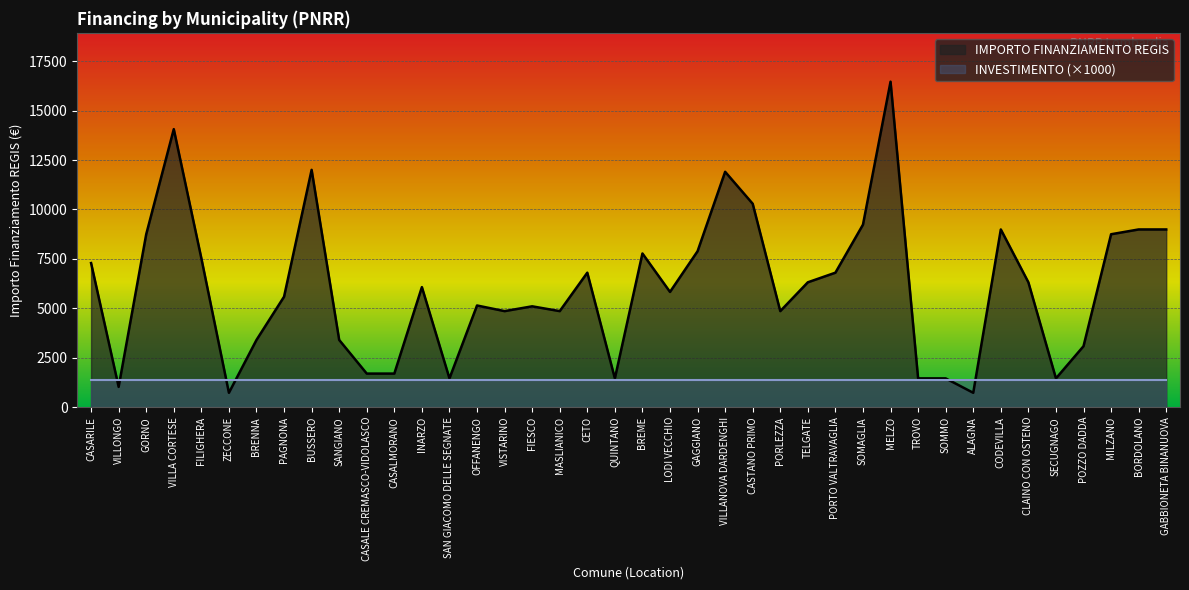

Reading left to right, list all the values displayed in this chart.

CASARILE=7290	VILLONGO=1029	GORNO=8748	VILLA CORTESE=14063	FILIGHERA=7533	ZECCONE=729	BRENNA=3402	PAGNONA=5589	BUSSERO=12005	SANGIANO=3402	CASALE CREMASCO-VIDOLASCO=1701	CASALMORANO=1701	INARZO=6075	SAN GIACOMO DELLE SEGNATE=1458	OFFANENGO=5145	VISTARINO=4860	FIESCO=5103	MASLIANICO=4860	CETO=6804	QUINTANO=1458	BREME=7776	LODI VECCHIO=5831	GAGGIANO=7889	VILLANOVA DARDENGHI=11907	CASTANO PRIMO=10290	PORLEZZA=4860	TELGATE=6318	PORTO VALTRAVAGLIA=6804	SOMAGLIA=9234	MELZO=16464	TROVO=1458	SOMMO=1458	ALAGNA=729	CODEVILLA=8991	CLAINO CON OSTENO=6318	SECUGNAGO=1458	POZZO DADDA=3087	MILZANO=8748	BORDOLANO=8991	GABBIONETA BINANUOVA=8991